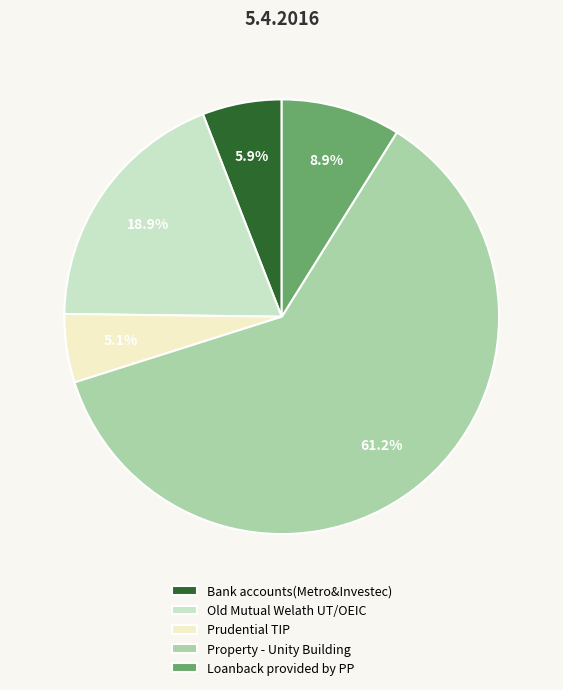

Count the number of slices in the pie.

5